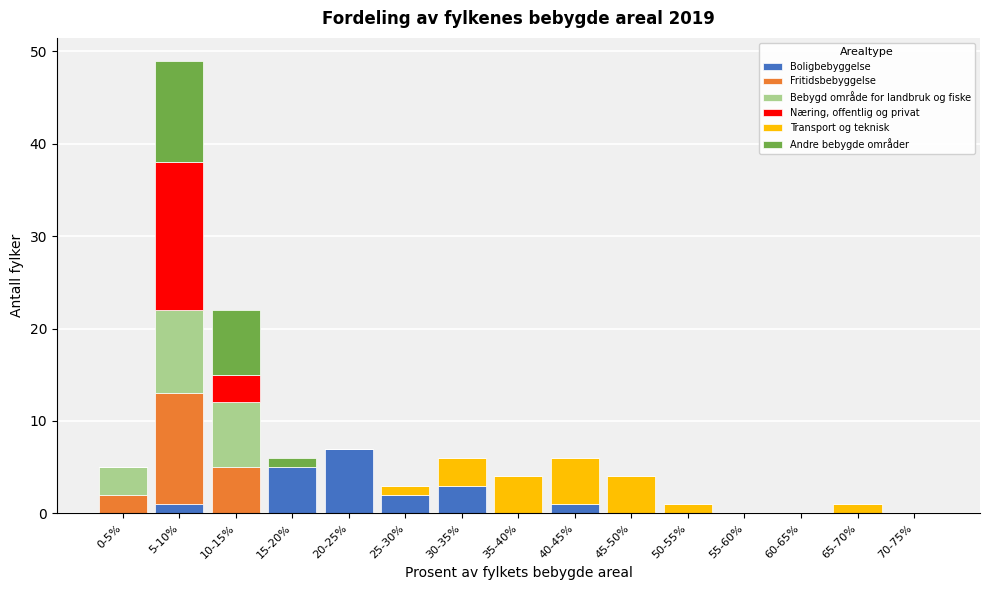

The value of Boligbebyggelse at 35-40% is 5. True or false?

False